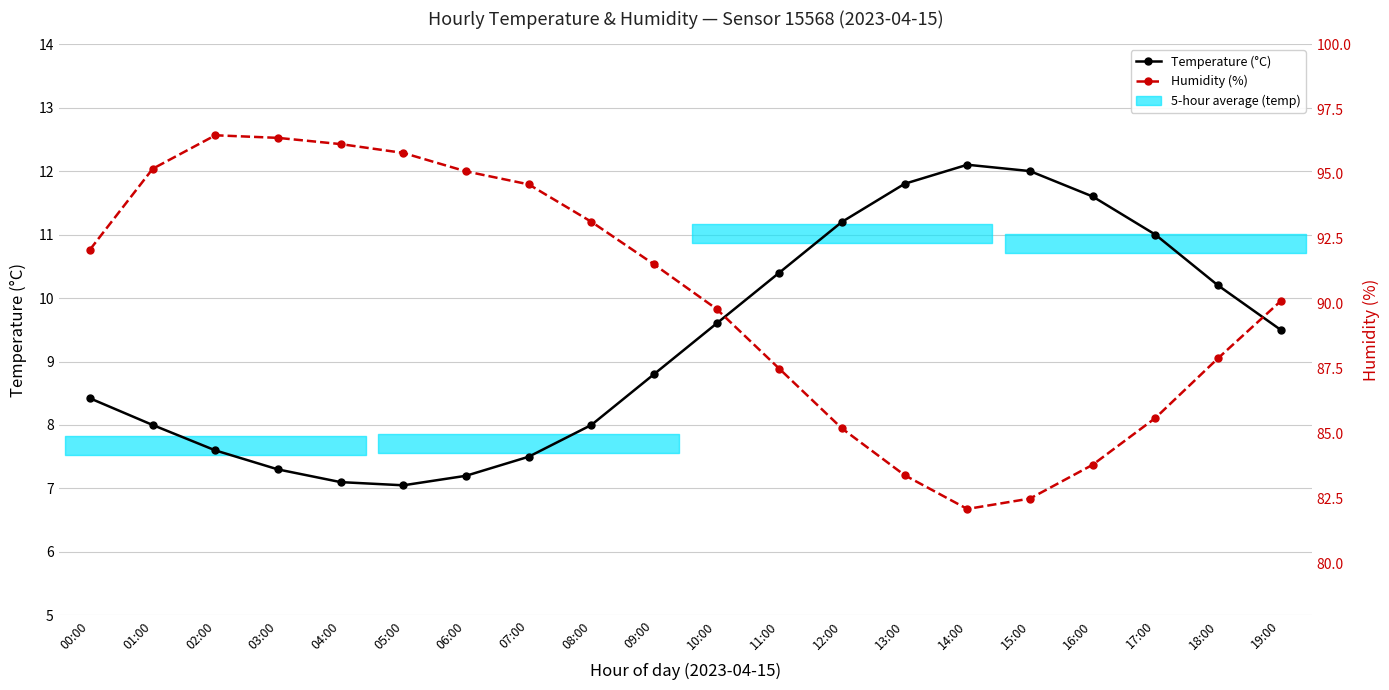

The Temperature (°C) series shows 11.0 at 17:00. True or false?

True